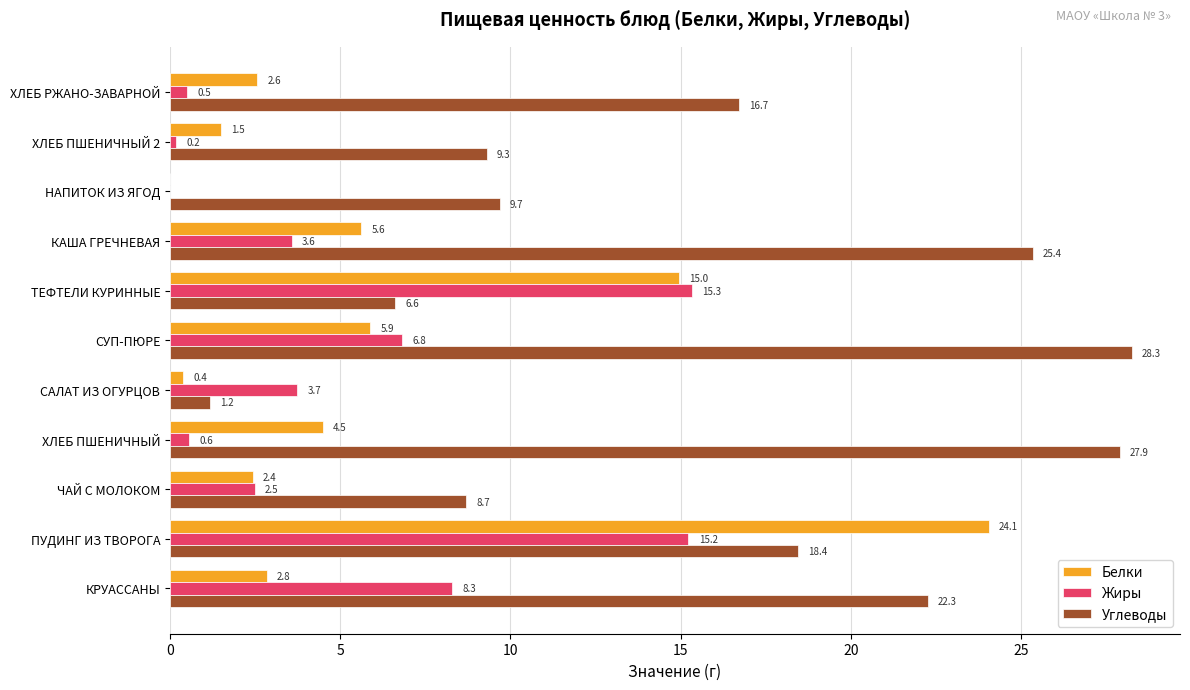

Between САЛАТ ИЗ ОГУРЦОВ and СУП-ПЮРЕ, which series saw the biggest shift?

Углеводы